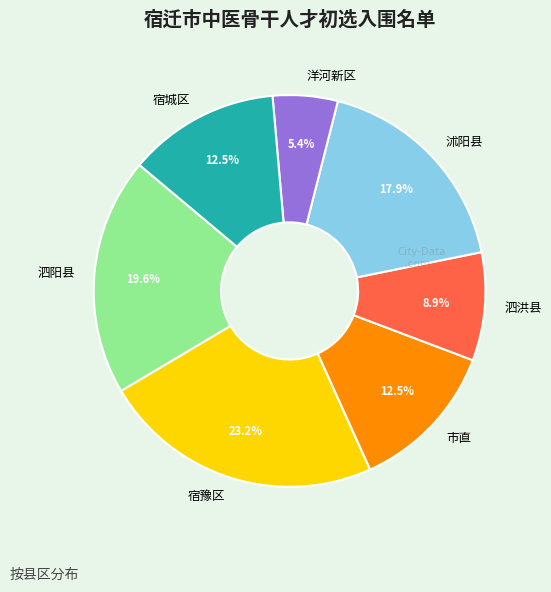

Approximately how many times larger is the value at 洋河新区 compared to 宿城区?

0.4